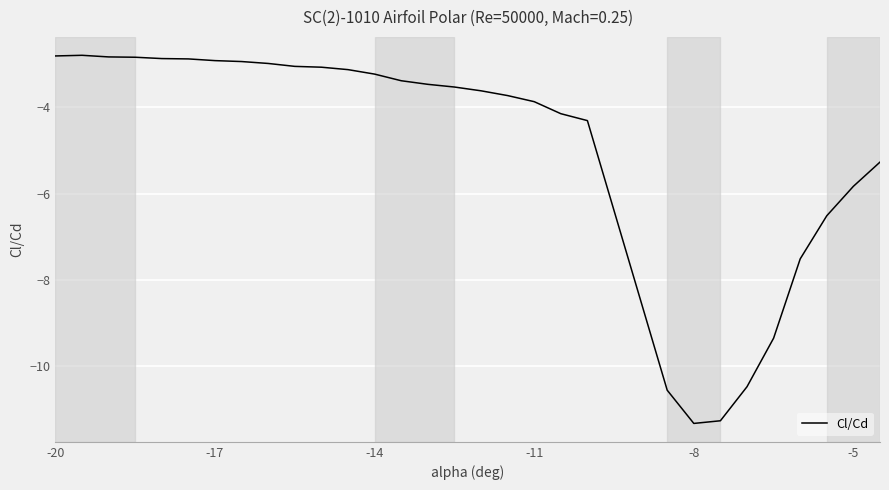

What is the greatest value displayed?

-2.8